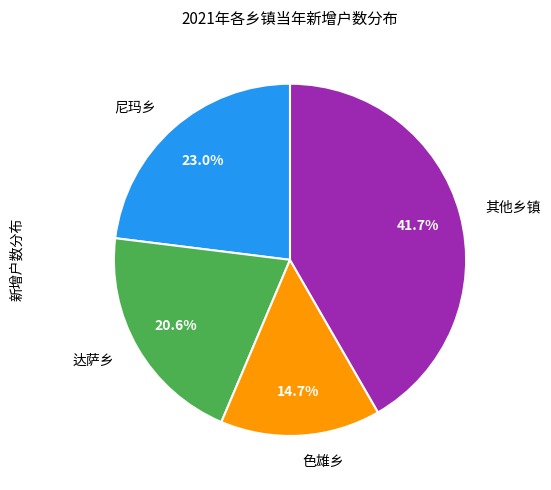

Does any single category account for the majority?

No